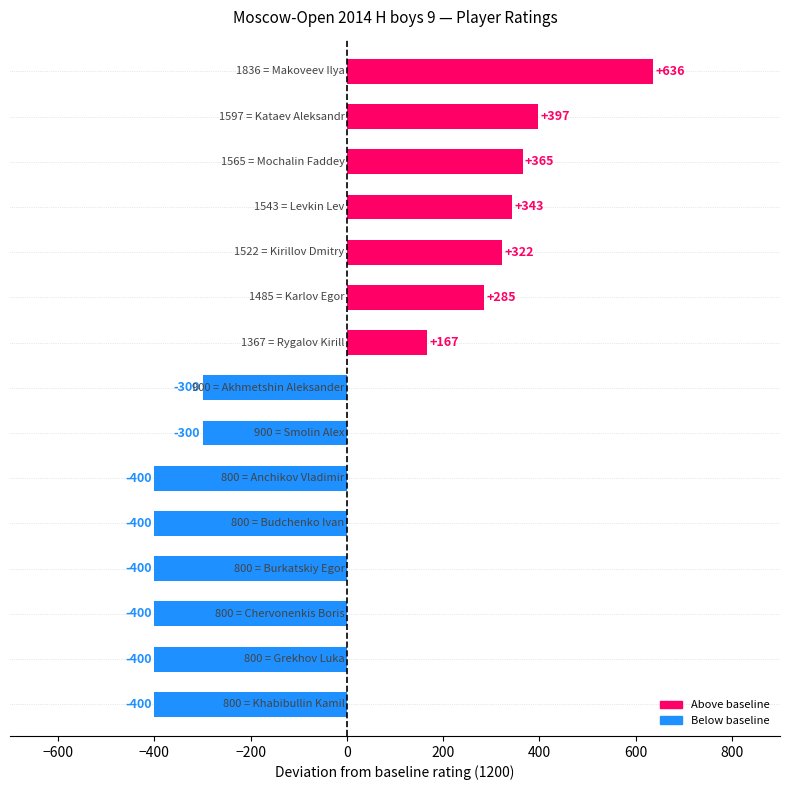

What is the value of the 12th bar from the top?

-400